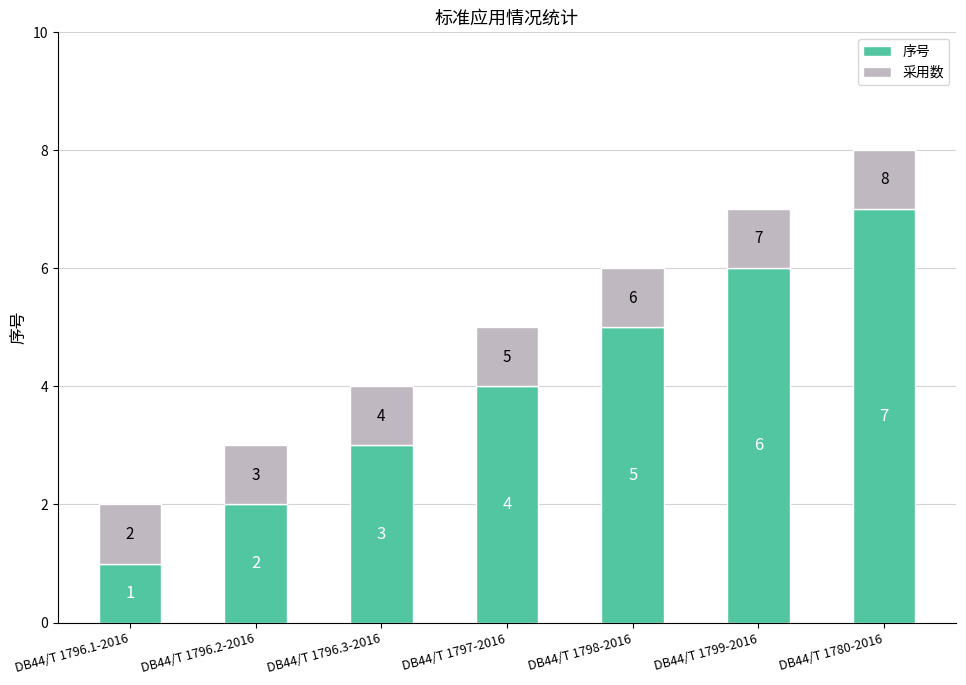

Where is 序号 nearest to the value 4?

DB44/T 1797-2016